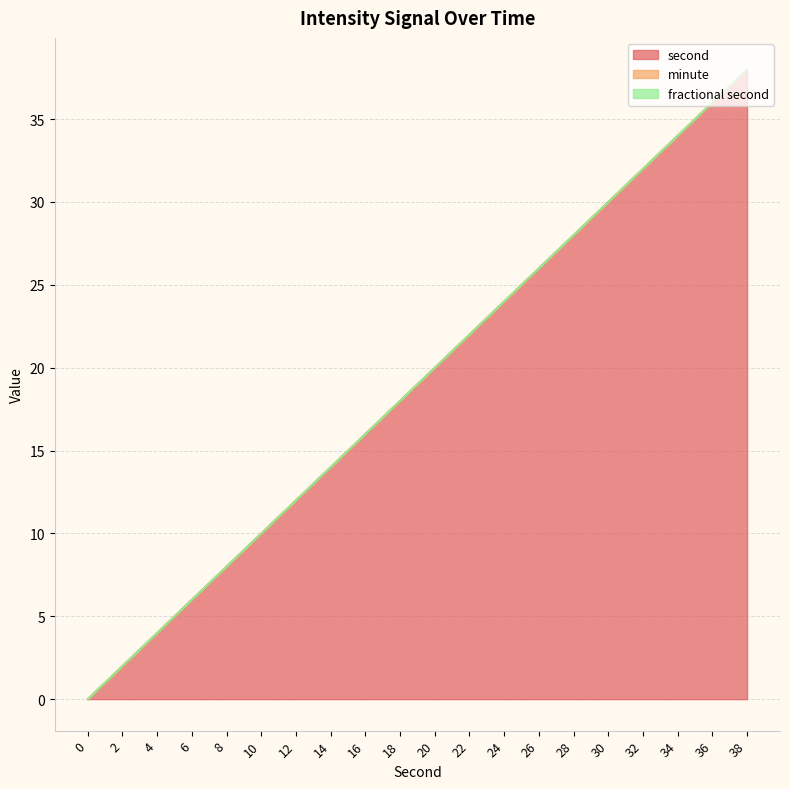

Rank the series by their maximum value, from highest to lowest.

second, minute, fractional second